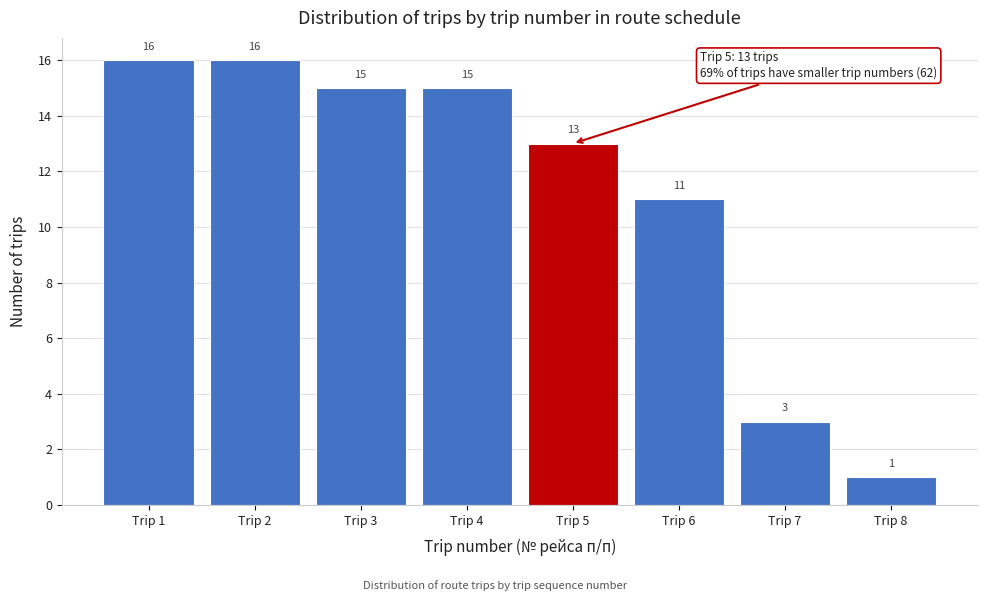

How tall is the bar that spans 5.5 to 6.5 on the x-axis?

11